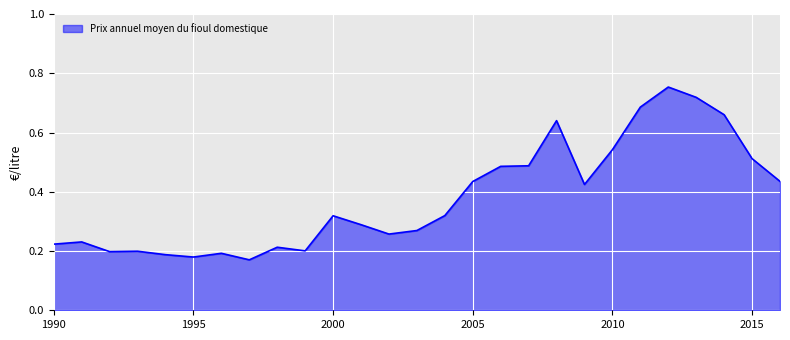

List the labels in order of value, smallest first.

1997, 1995, 1994, 1996, 1992, 1993, 1999, 1998, 1990, 1991, 2002, 2003, 2001, 2000, 2004, 2009, 2005, 2016, 2006, 2007, 2015, 2010, 2008, 2014, 2011, 2013, 2012